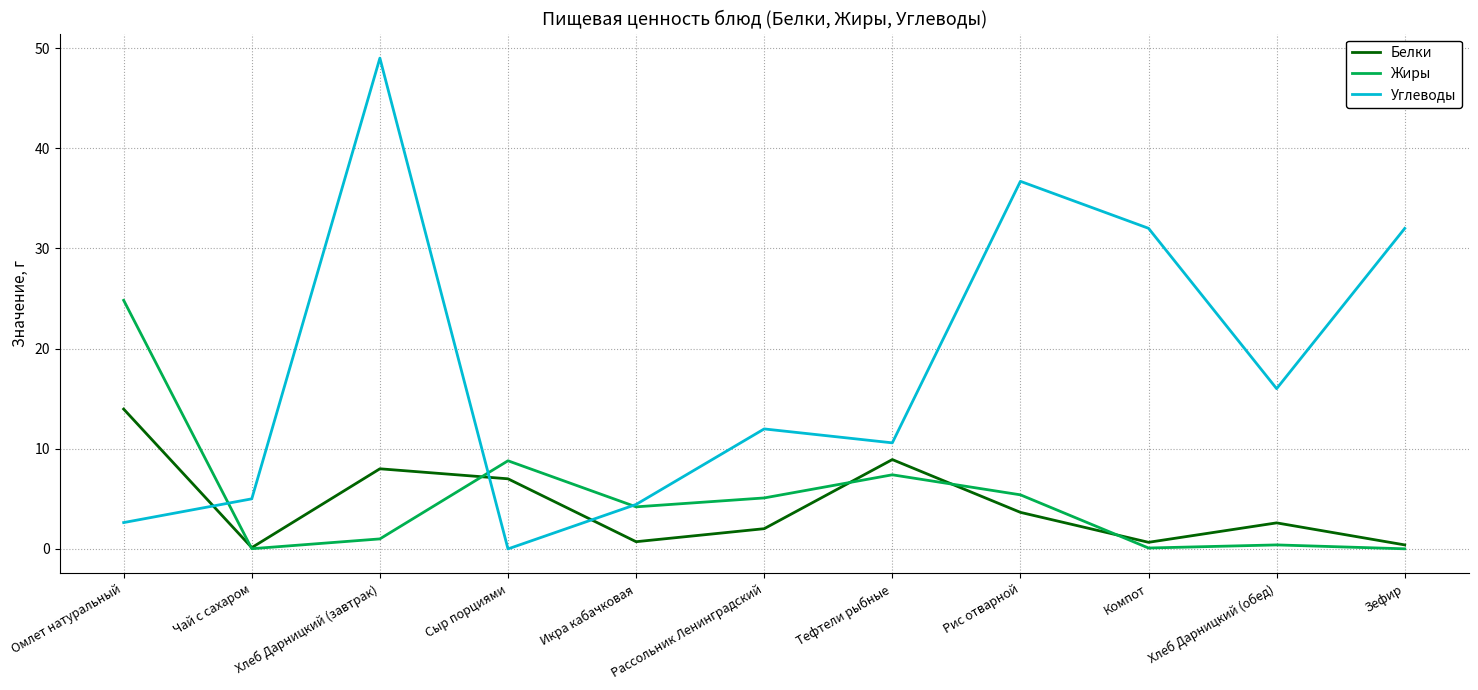

Which series changed the most between Хлеб Дарницкий (завтрак) and Рис отварной?

Углеводы